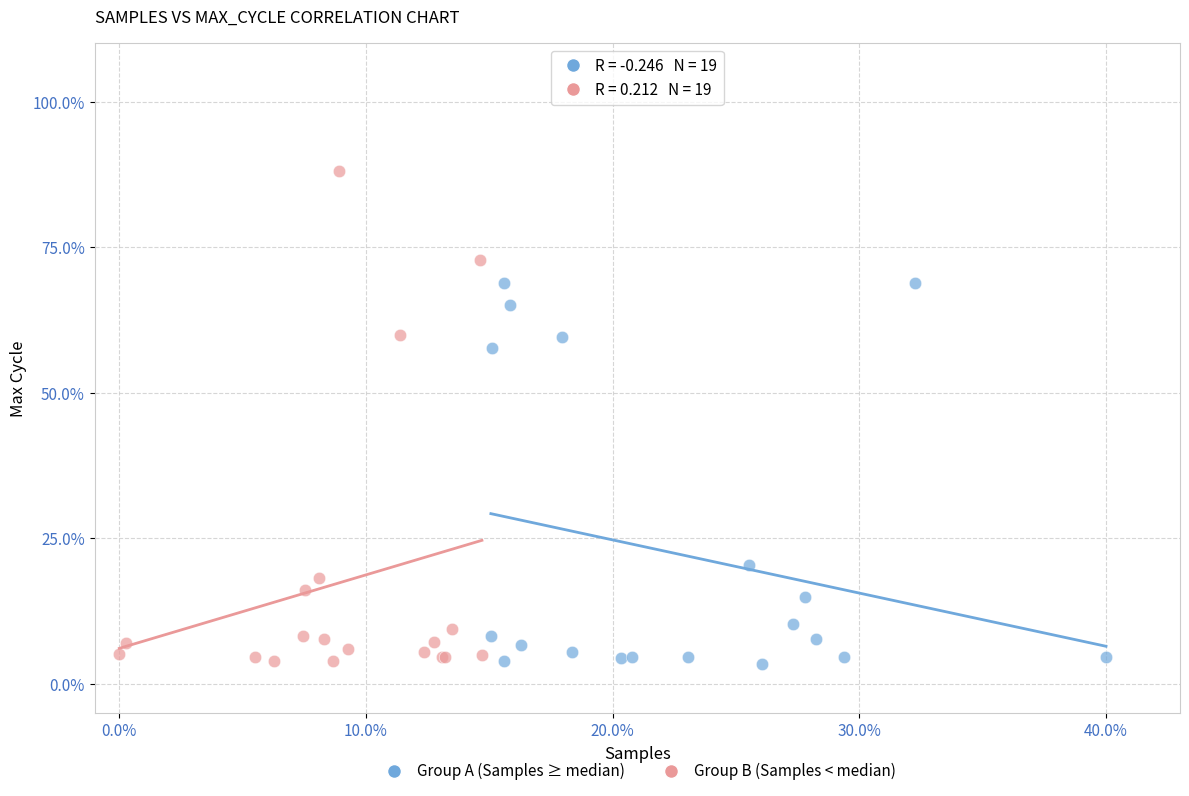

What are all the series names shown in the legend?

Group A (Samples ≥ median), Group B (Samples < median)